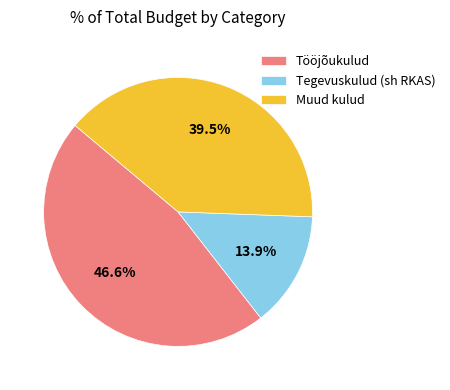

Does Tööjõukulud represent more than half of the total?

No